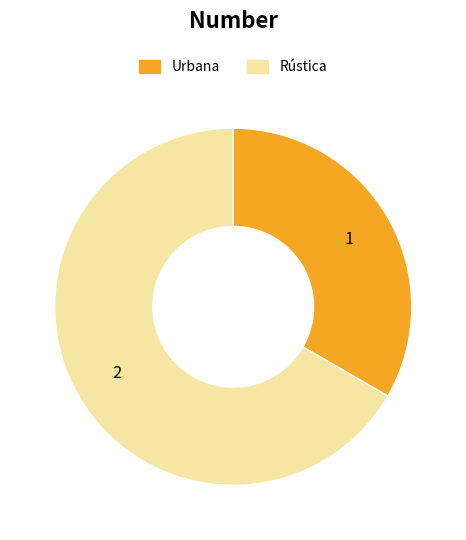

Which category has the biggest portion of the pie?

Rústica